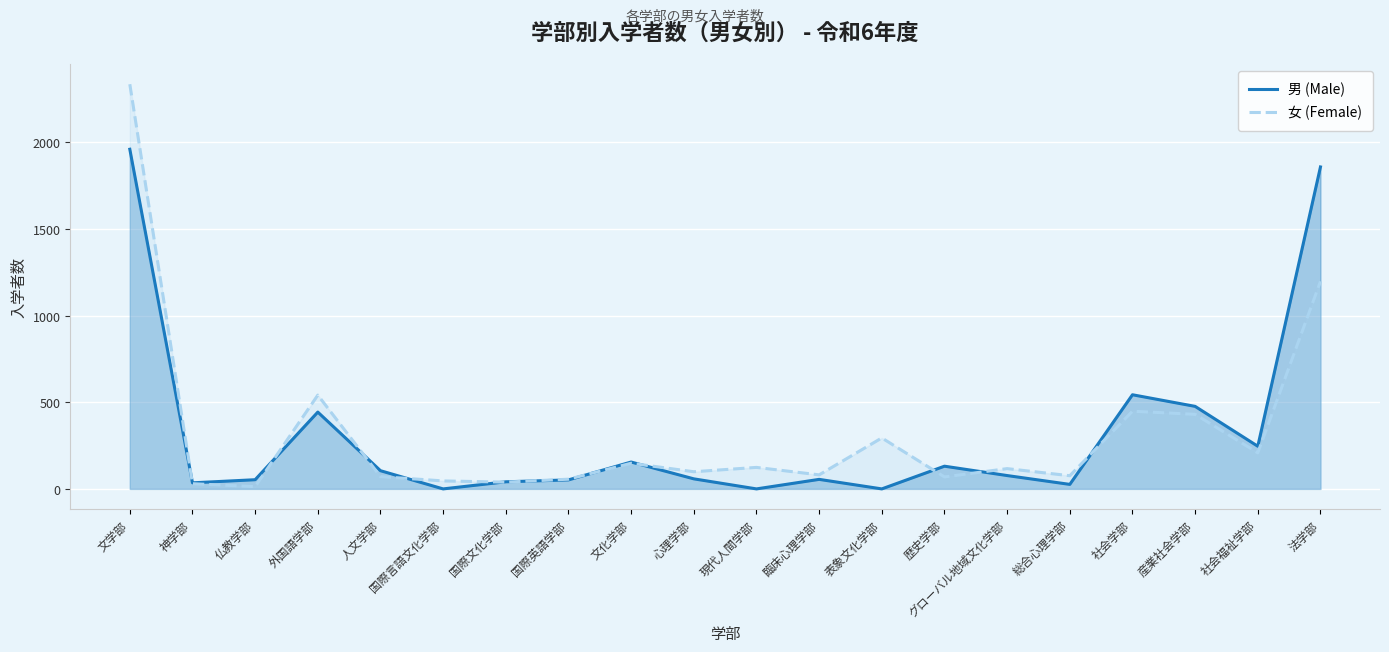

What are all the series names shown in the legend?

男 (Male), 女 (Female)